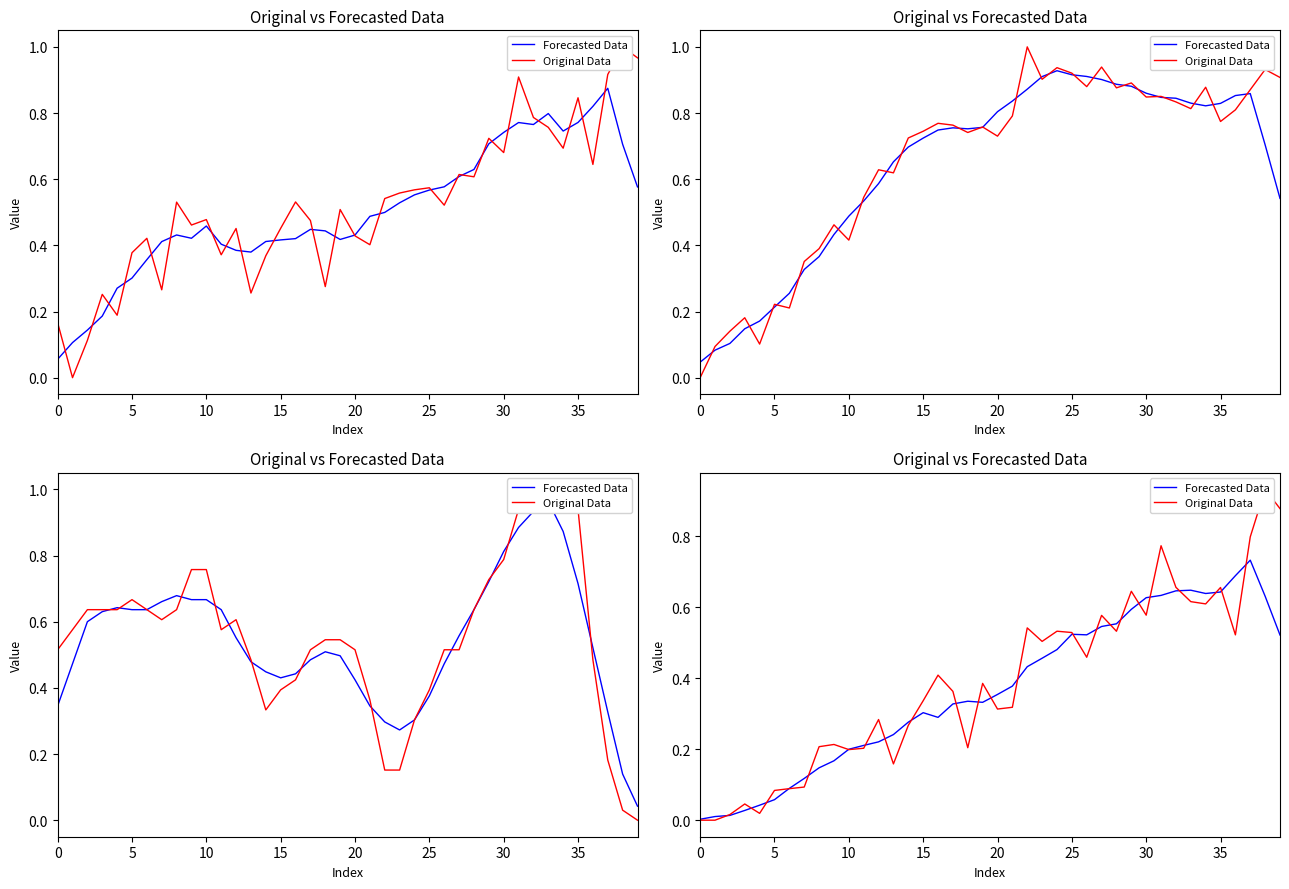

How many positive values does the Original Data series have?

38